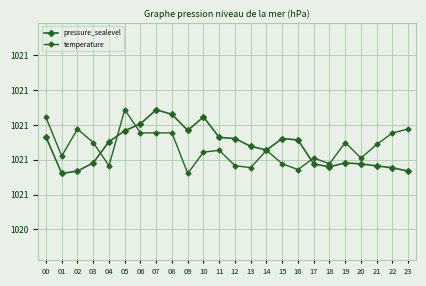

Reading left to right, extract all data points from this chart.

pressure_sealevel: 00=1020.9	01=1020.7	02=1020.7	03=1020.8	04=1020.9	05=1021.0	06=1021.0	07=1021.1	08=1021.1	09=1021.0	10=1021.0	11=1020.9	12=1020.9	13=1020.9	14=1020.9	15=1020.9	16=1020.9	17=1020.8	18=1020.8	19=1020.8	20=1020.8	21=1020.8	22=1020.8	23=1020.7
temperature: 00=1021.0	01=1020.8	02=1021.0	03=1020.9	04=1020.8	05=1021.1	06=1021.0	07=1021.0	08=1021.0	09=1020.7	10=1020.8	11=1020.9	12=1020.8	13=1020.8	14=1020.9	15=1020.8	16=1020.7	17=1020.8	18=1020.8	19=1020.9	20=1020.8	21=1020.9	22=1021.0	23=1021.0